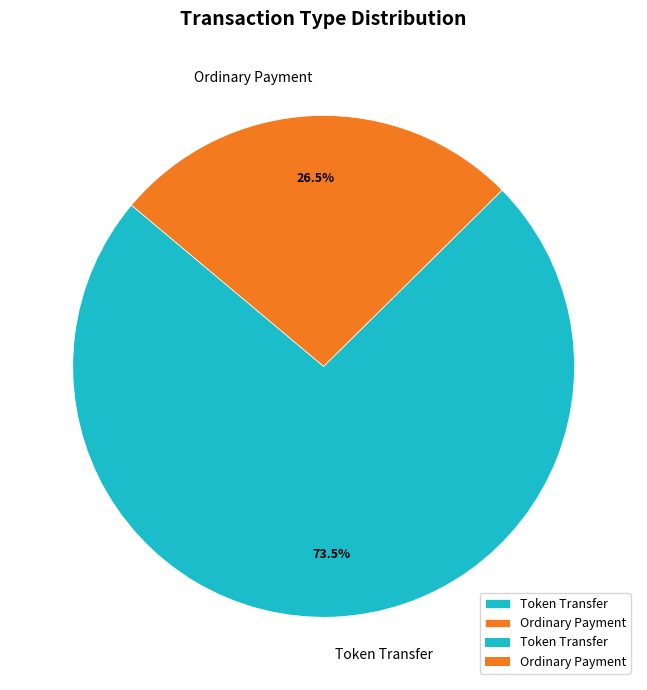

To the nearest percent, what is the difference between the largest and smallest slice percentages?

47%